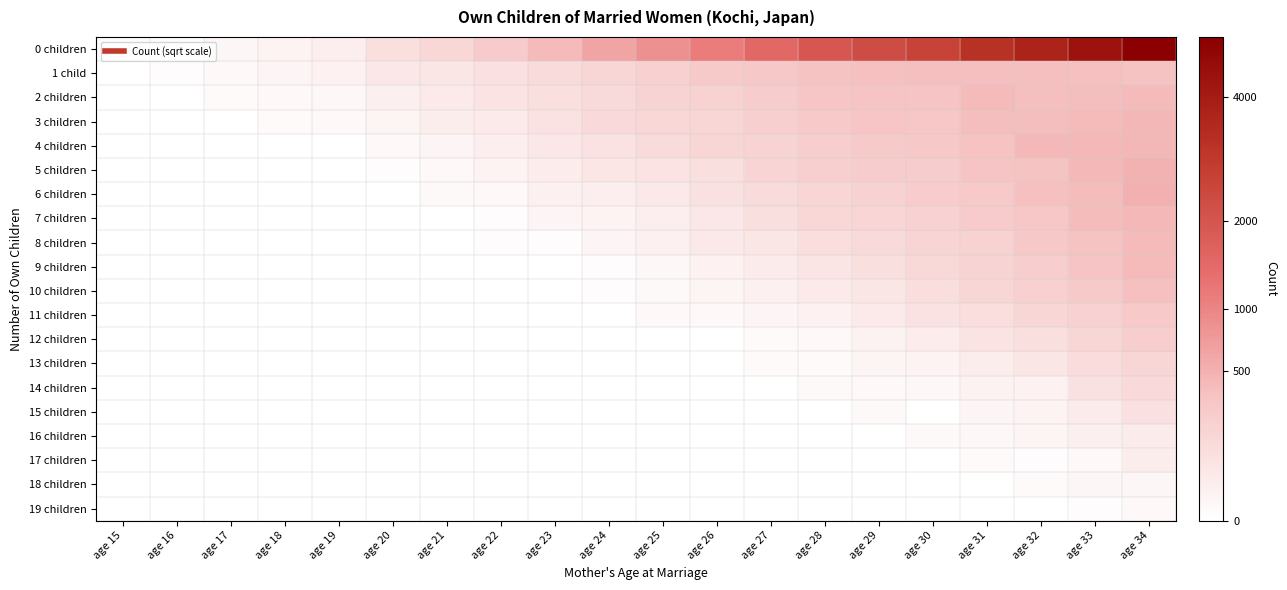

Rank the series at age 19 from lowest to highest value.

4 children, 5 children, 6 children, 7 children, 8 children, 9 children, 10 children, 11 children, 12 children, 13 children, 14 children, 15 children, 16 children, 17 children, 18 children, 19 children, 3 children, 2 children, 1 child, 0 children